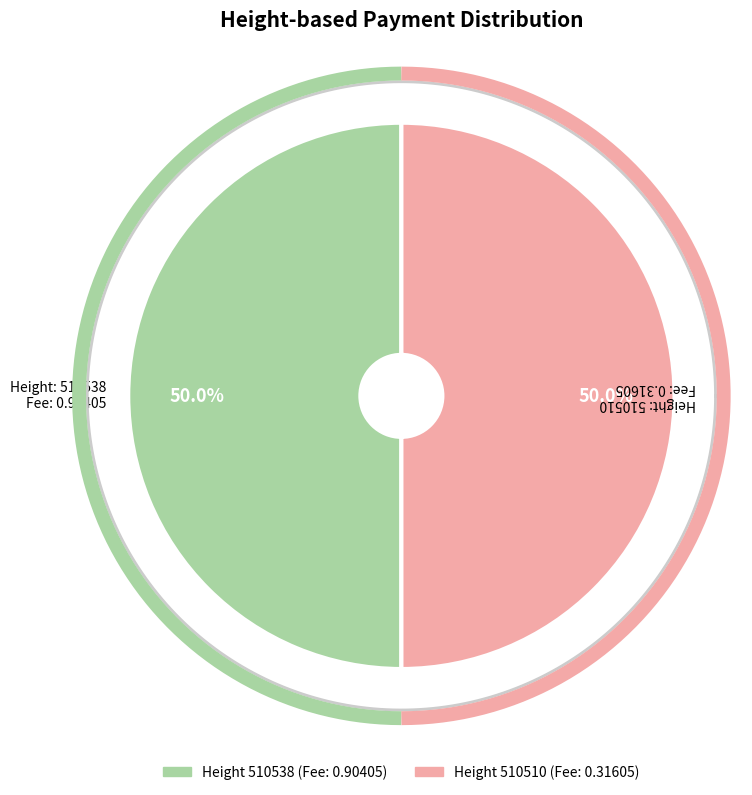

How many slices are in this pie chart?

2